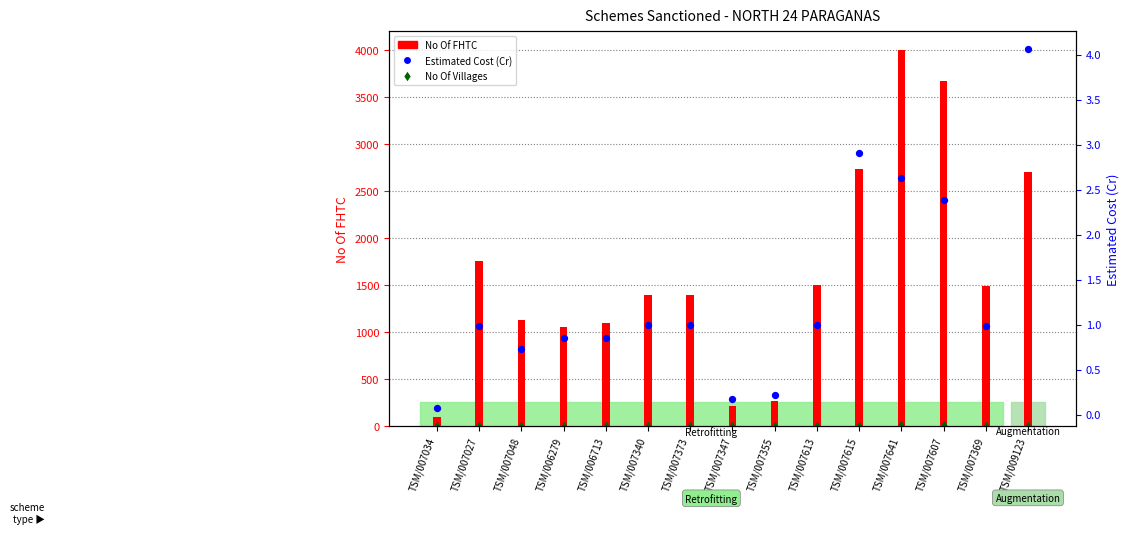

Is the value of No Of Villages at TSM/007607 greater than the value of No Of FHTC at TSM/007373?

No